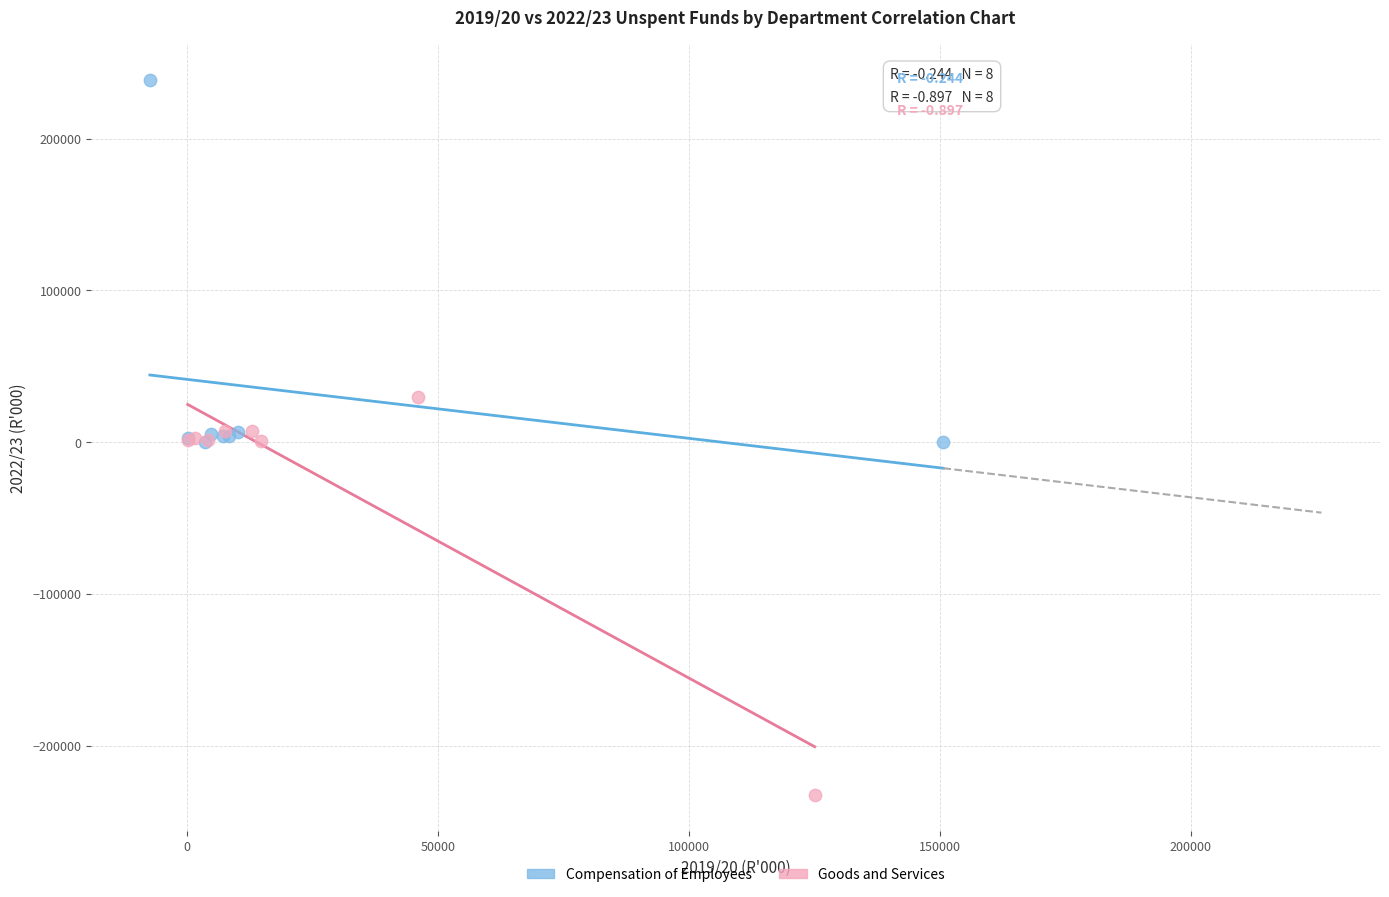

Which series contains the highest Y value?

Compensation of Employees